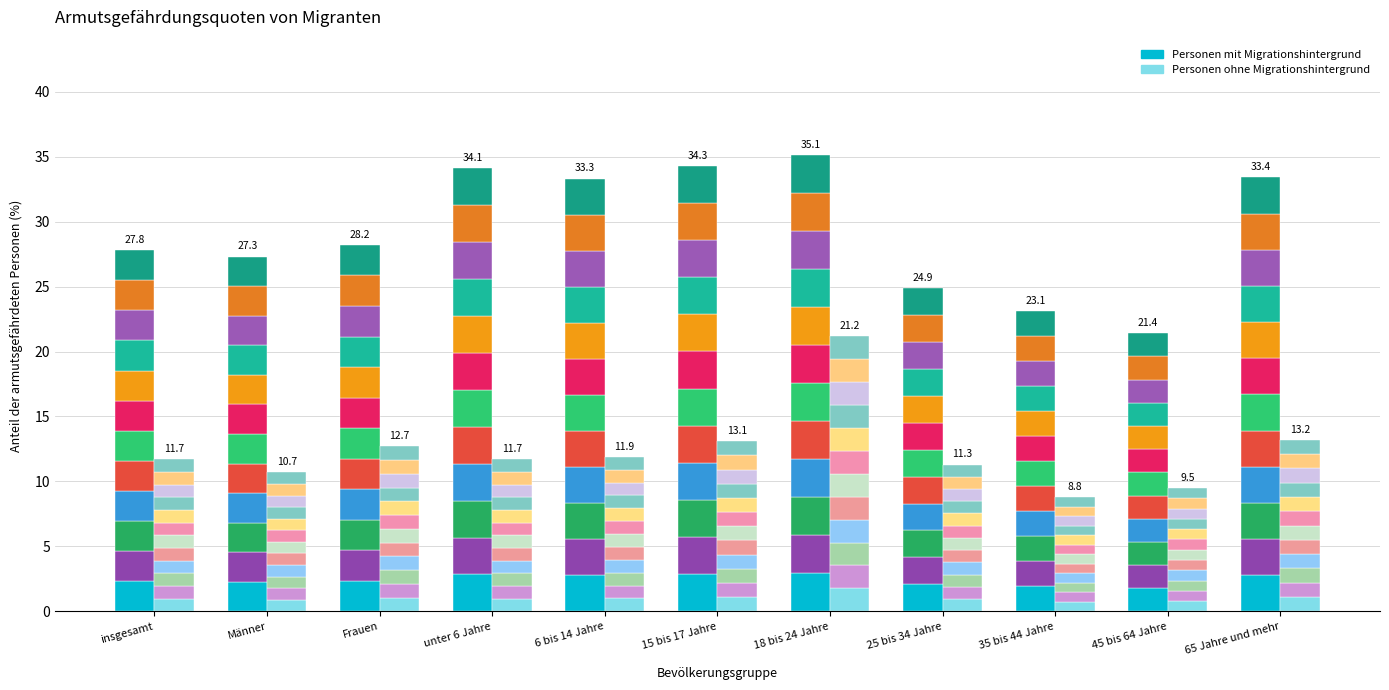

At which label does Personen mit Migrationshintergrund reach its minimum?

45 bis 64 Jahre